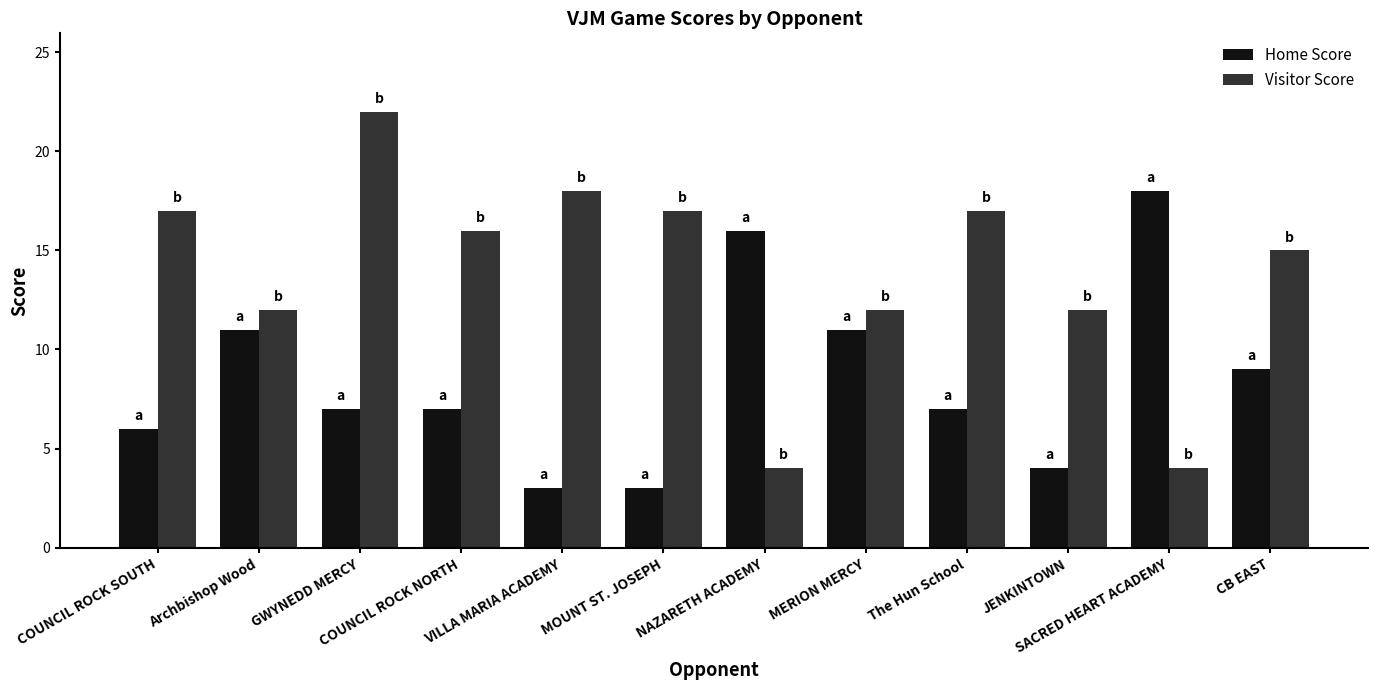

Is it true that Home Score equals 3 at MOUNT ST. JOSEPH?

True